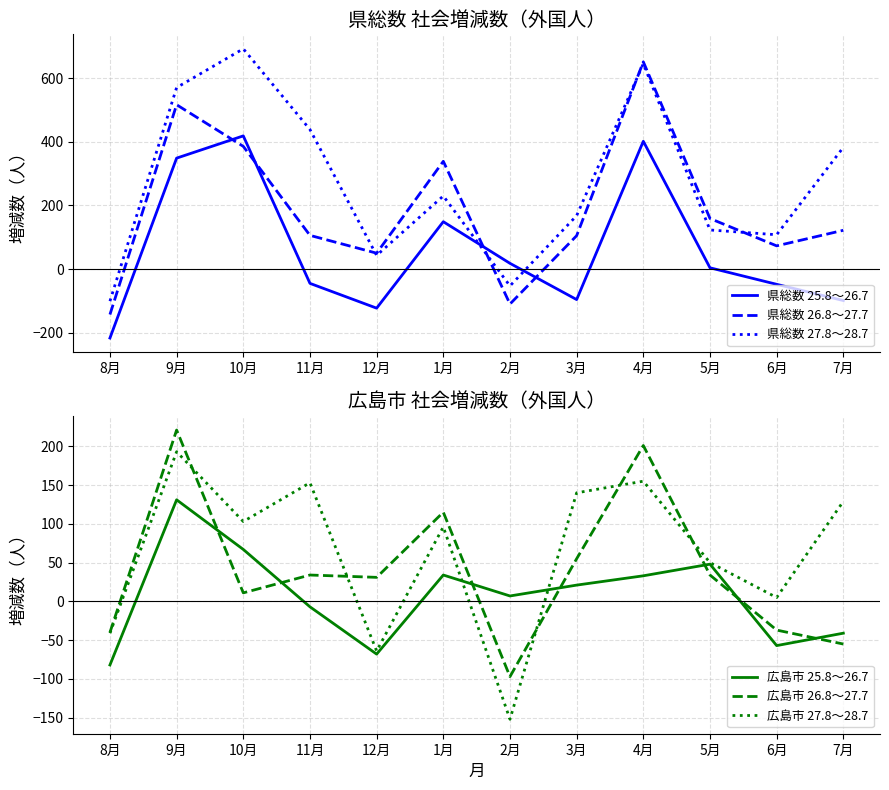

After their last crossing, which series has the higher values: 広島市 26.8～27.7 or 広島市 27.8～28.7?

広島市 27.8～28.7